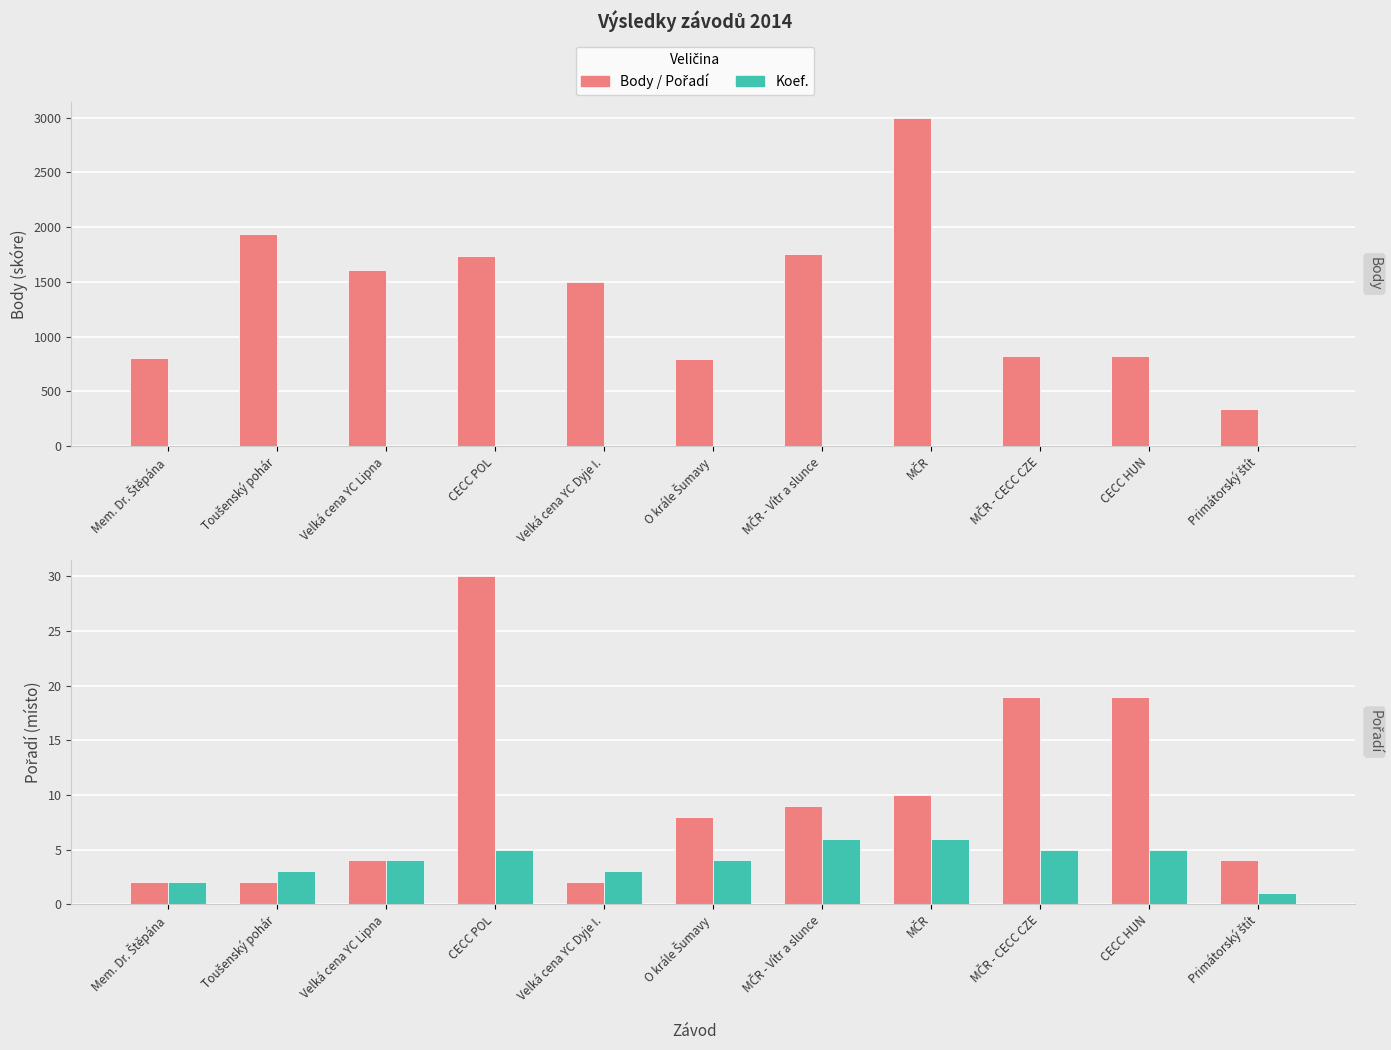

Reading left to right, extract all data points from this chart.

Body: 804	1935	1608	1741	1497	792	1757	2994	823	823	344
Koef.: 2	3	4	5	3	4	6	6	5	5	1
Pořadí: 2	2	4	30	2	8	9	10	19	19	4